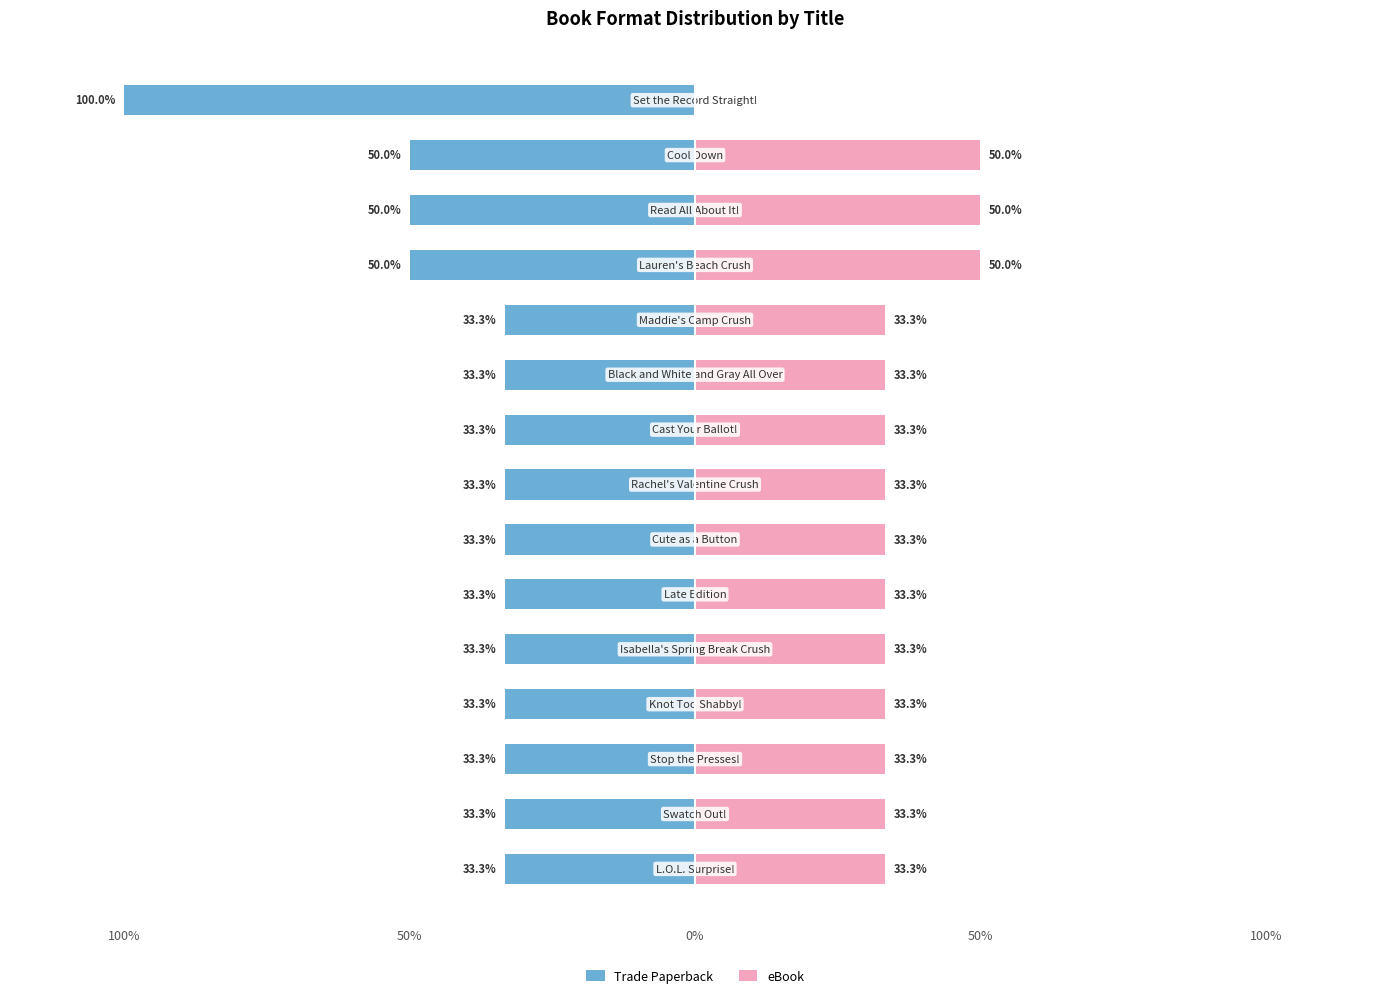

How many bars are there in total?

30